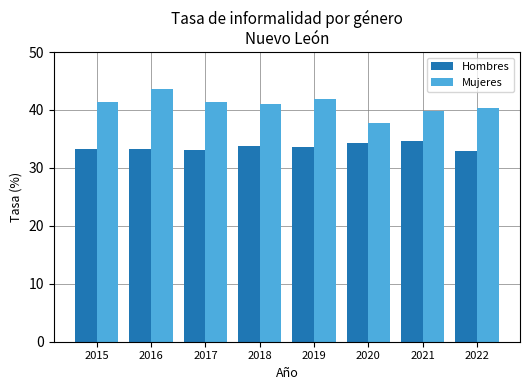

What is the approximate value of Mujeres at 2020?

37.7